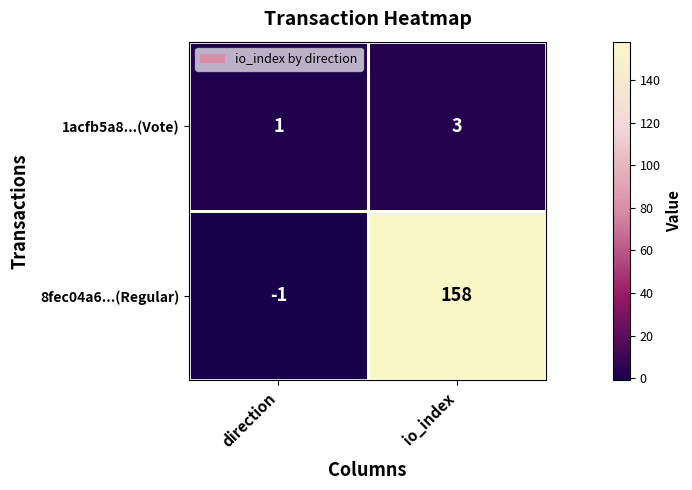

Where is 8fec04a6...(Regular) nearest to the value 78?

direction